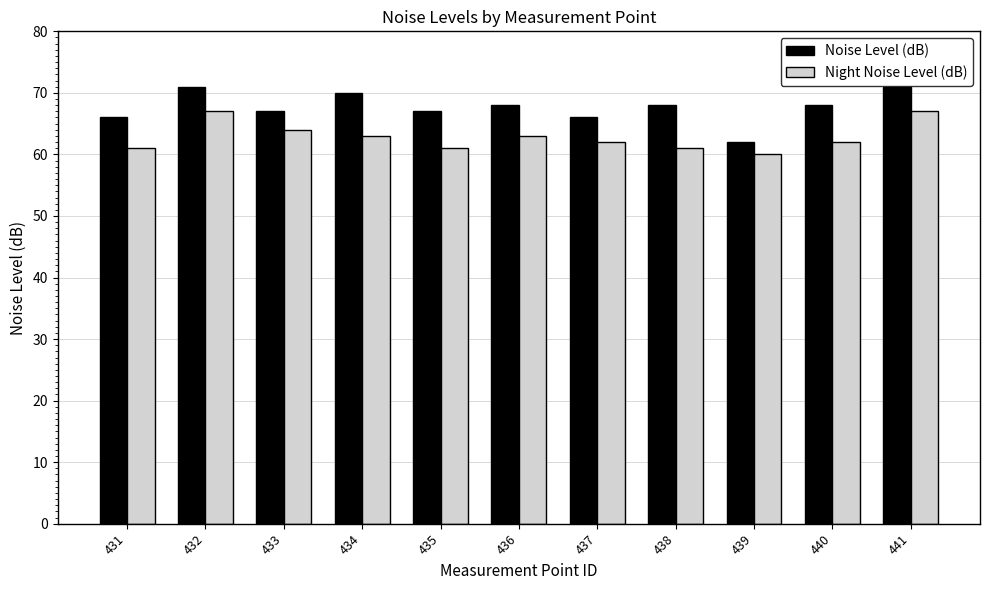

What is the total value across all series at 440?

130